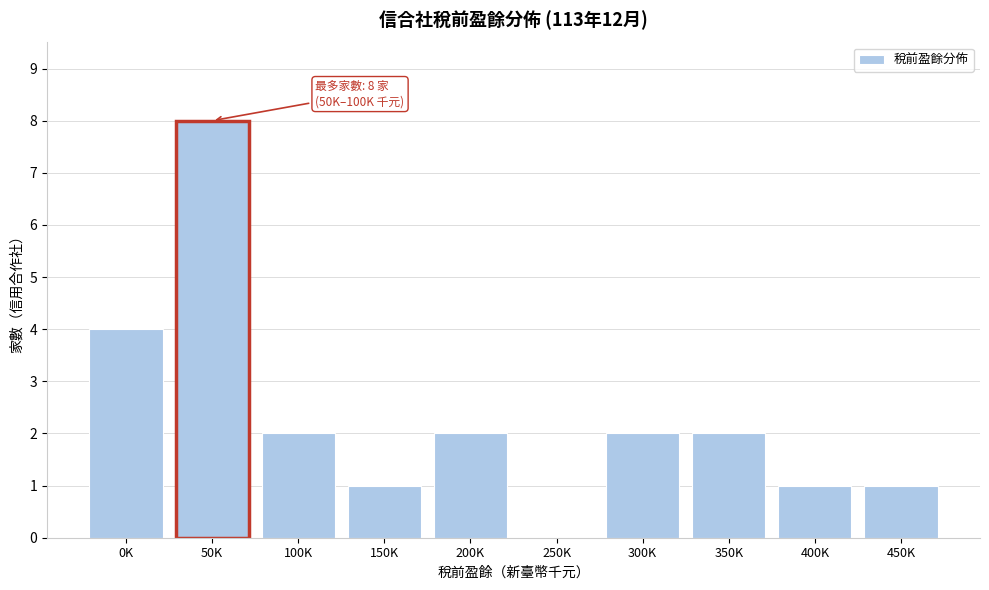

Reading right to left, extract all data points from this chart.

450K=1	400K=1	350K=2	300K=2	250K=0	200K=2	150K=1	100K=2	50K=8	0K=4